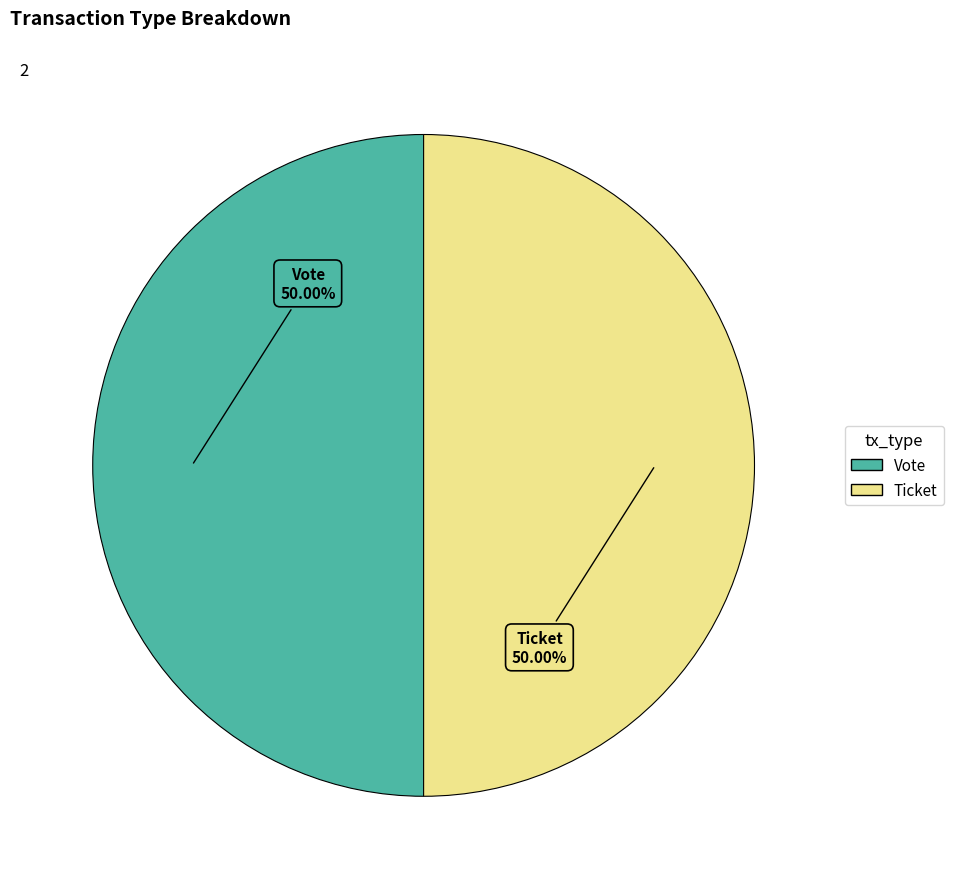

Approximately how many times larger is the value at Ticket compared to Vote?

1.0